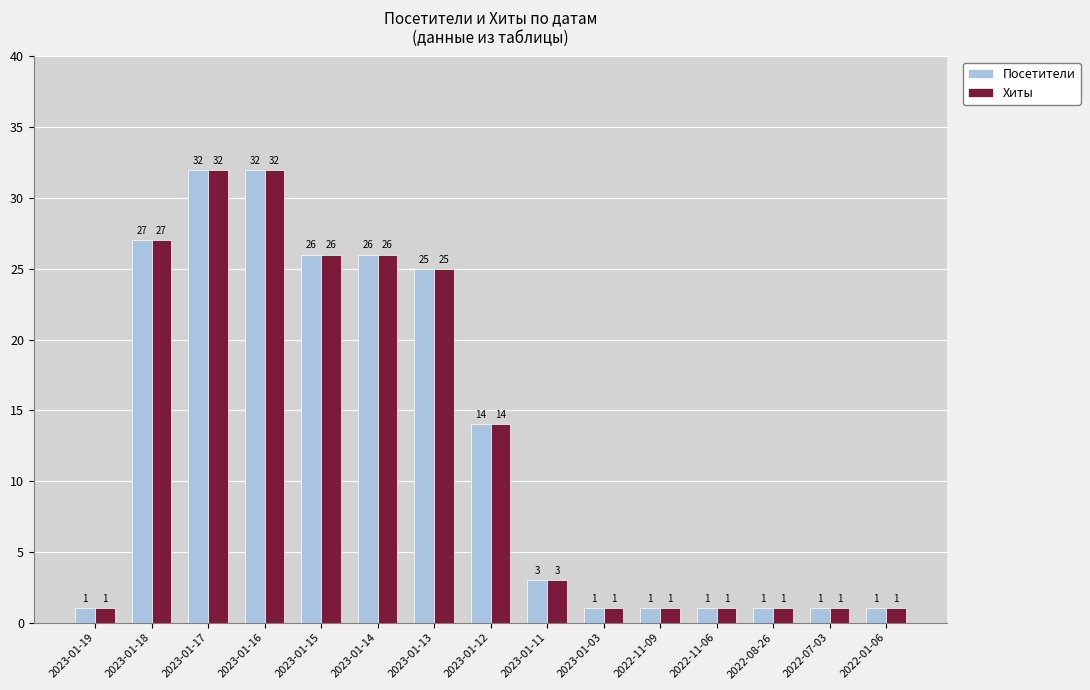

True or false: Хиты has a value of 32 at 2023-01-16.

True